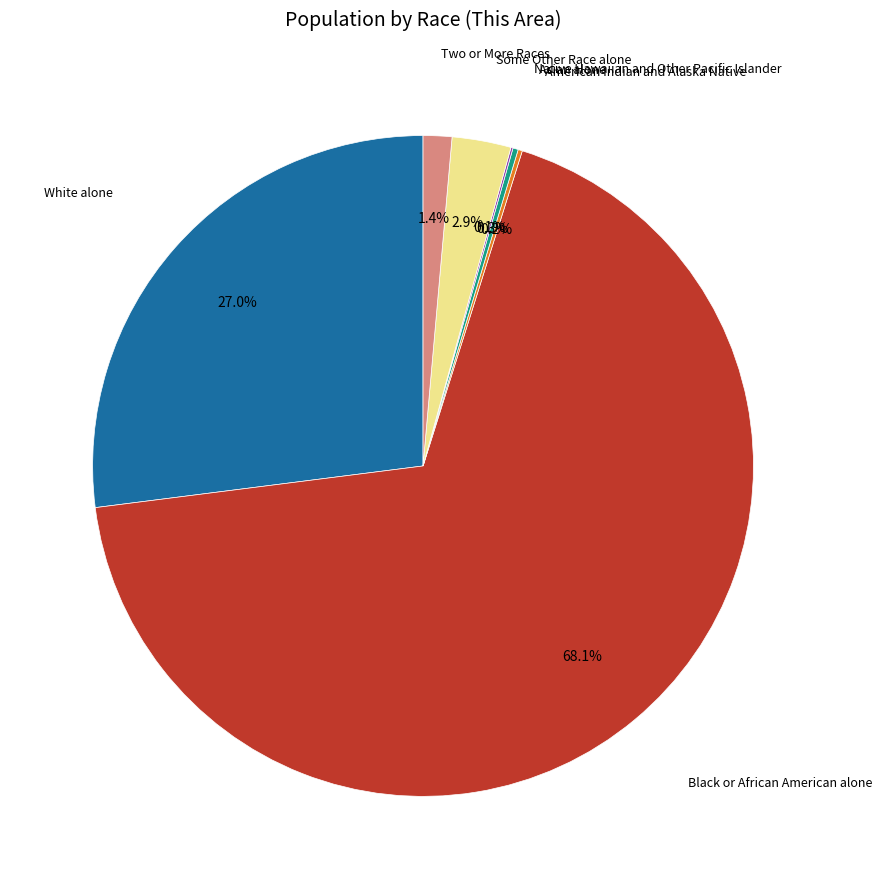

Does any single category account for the majority?

Yes